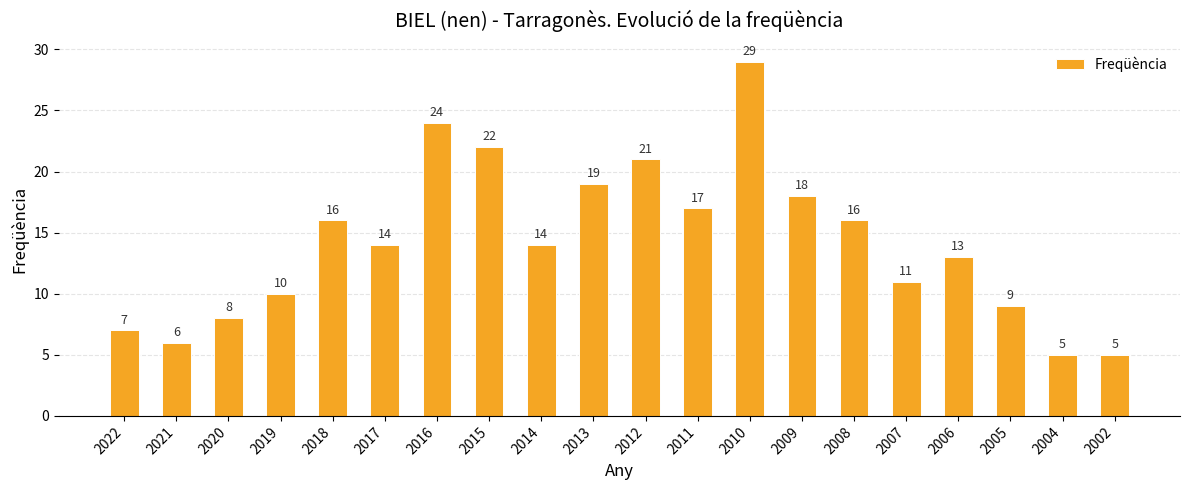

How many categories are shown in the chart?

20